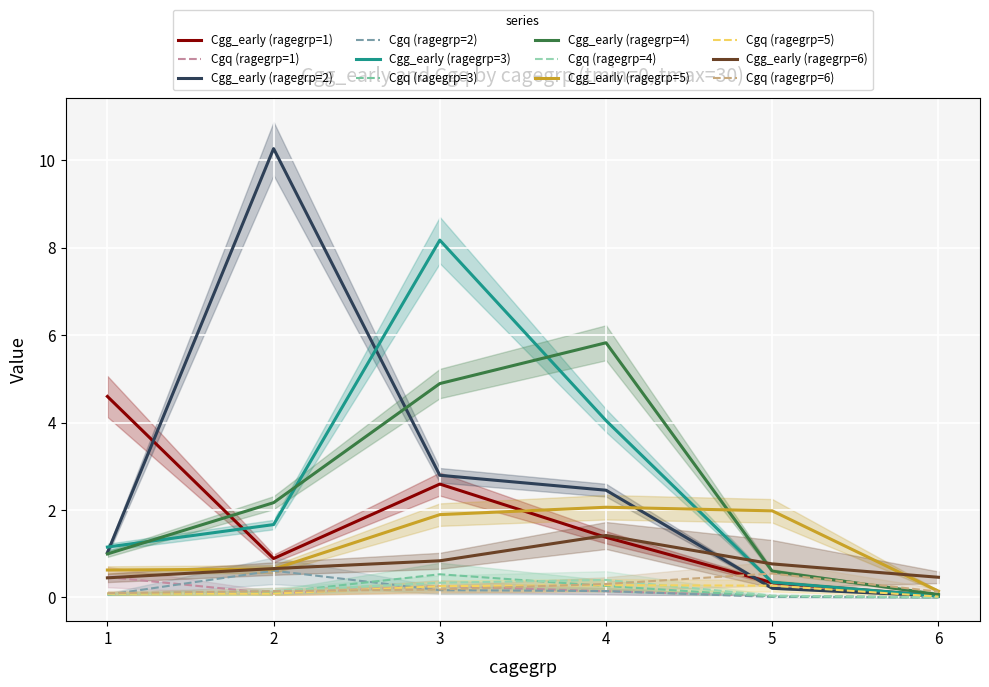

What are all the series names shown in the legend?

Cgg_early (ragegrp=1), Cgg_early (ragegrp=2), Cgg_early (ragegrp=3), Cgg_early (ragegrp=4), Cgg_early (ragegrp=5), Cgg_early (ragegrp=6)